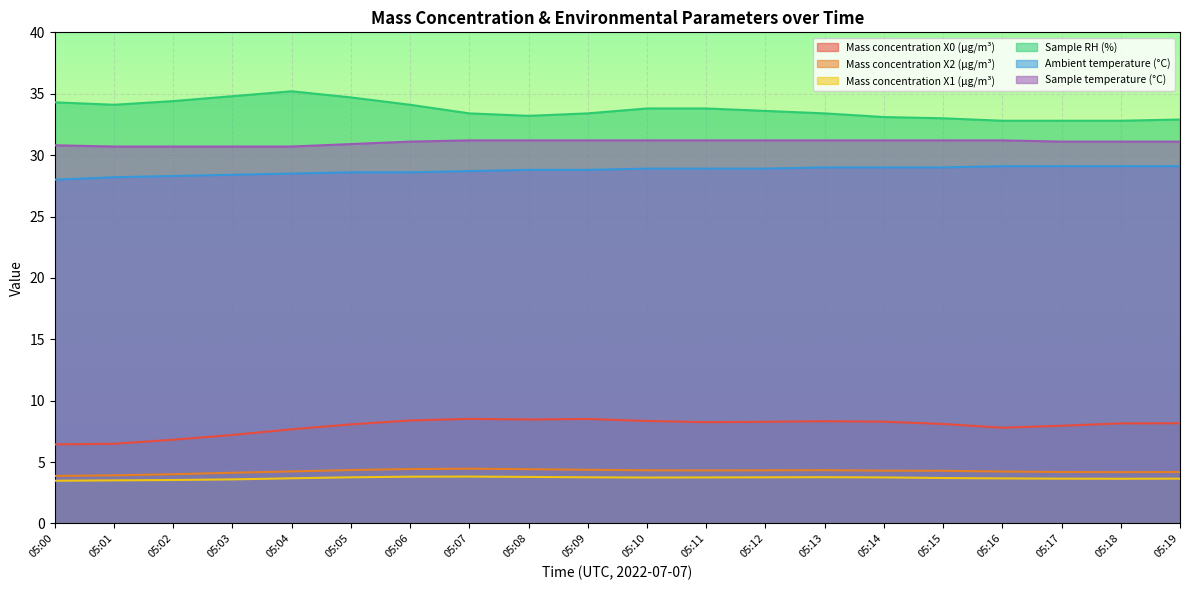

What is the difference between the maximum and minimum values in the Mass concentration X0 (μg/m³) series?

2.1